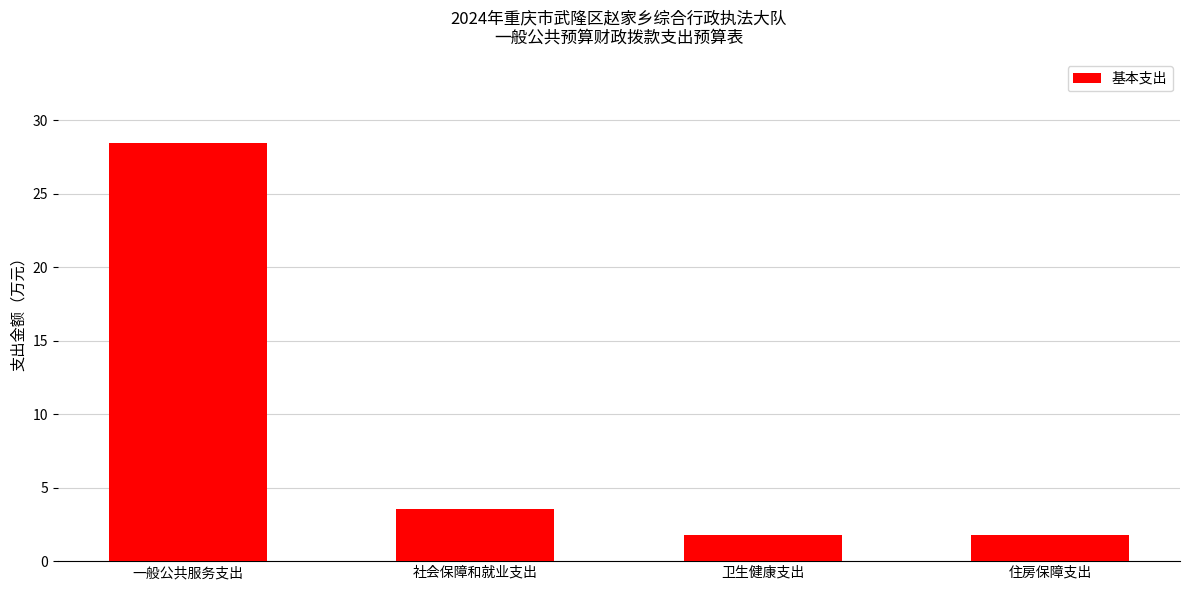

Are the bars horizontal?

No